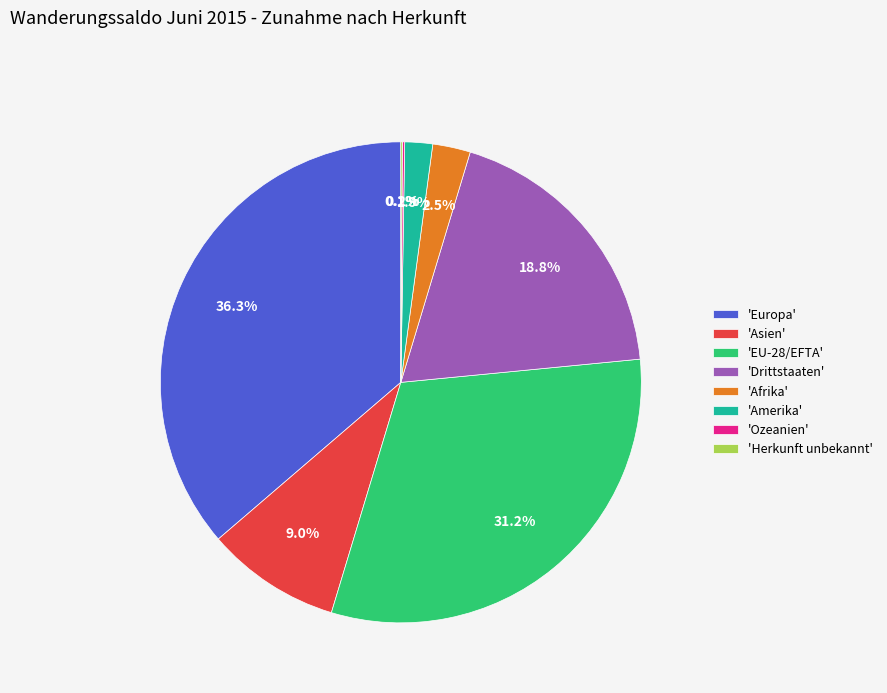

What is the largest slice in the pie chart?

'Europa'